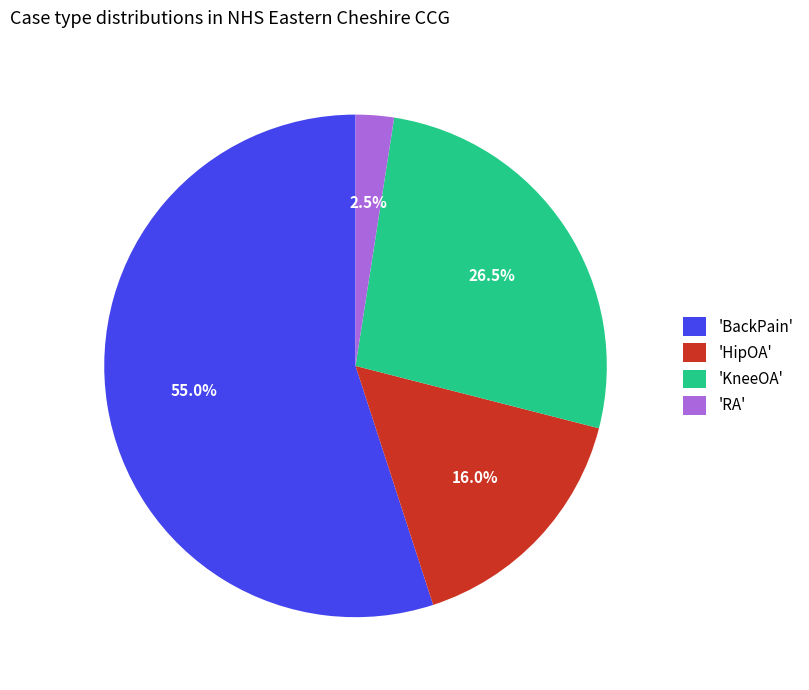

Between 'HipOA' and 'RA', which is larger?

'HipOA'